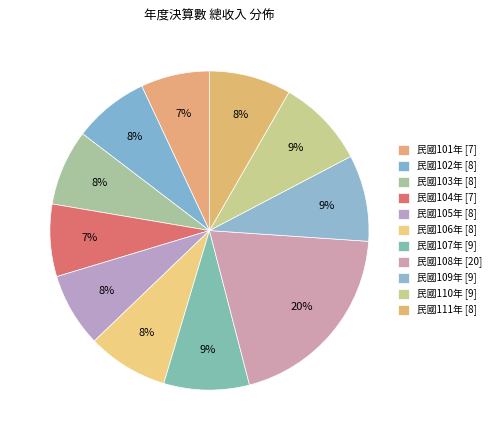

Is there a majority slice in this chart?

No